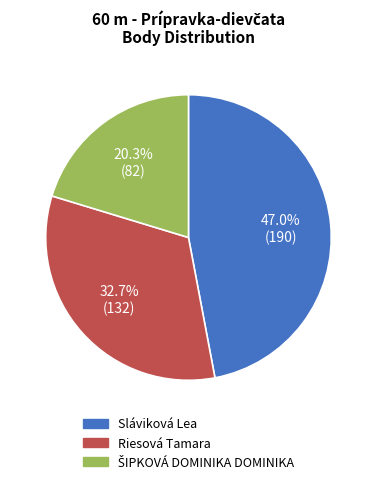

Is Sláviková Lea the majority of the pie?

No